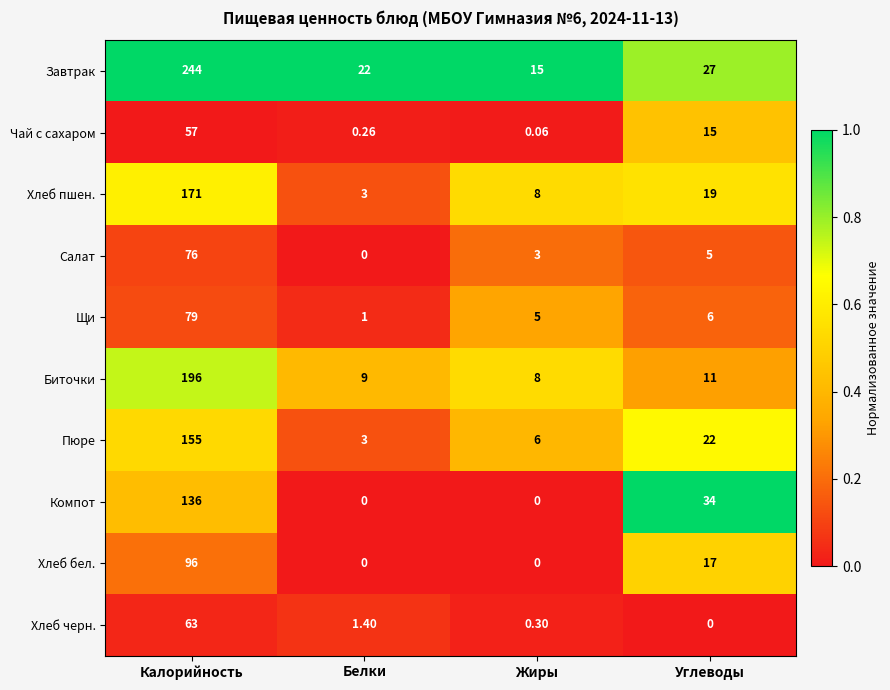

What is the total value across all series at Белки?

39.7